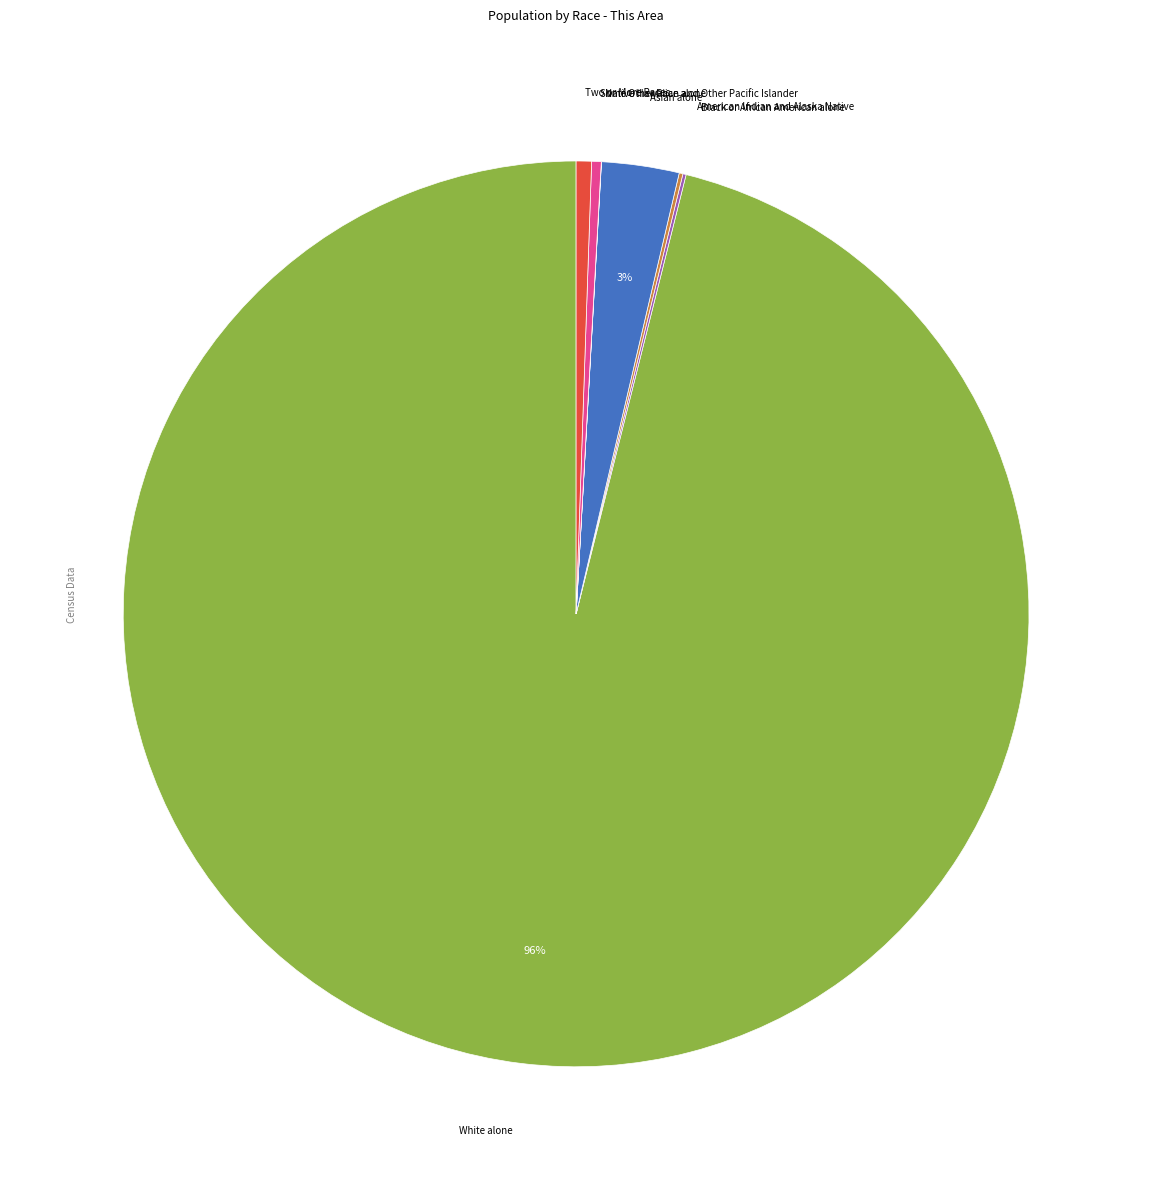

Is there a majority slice in this chart?

Yes